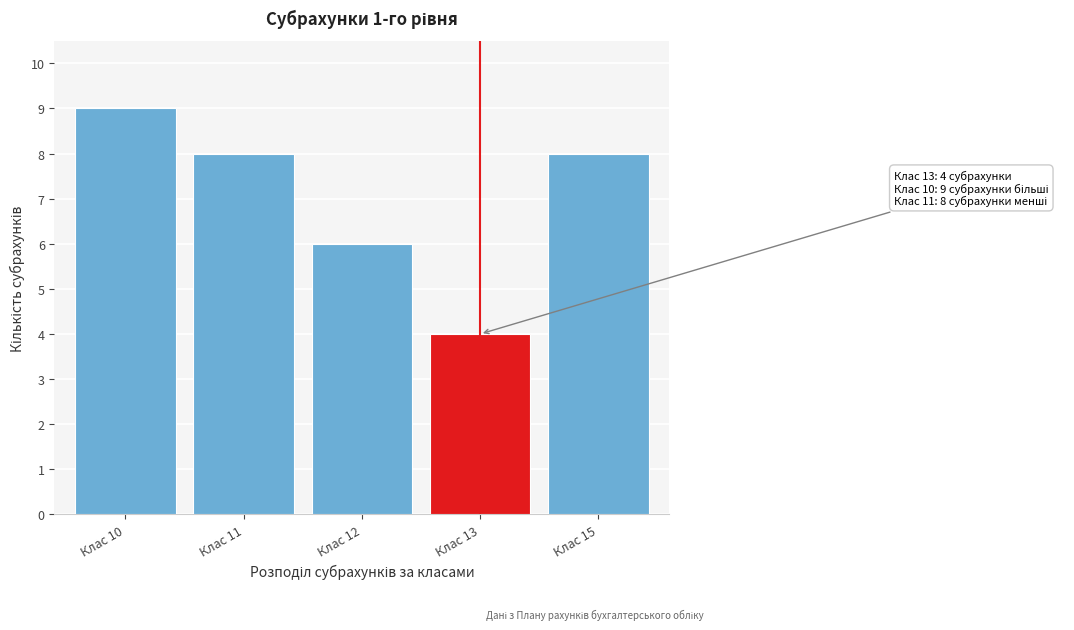

Reading left to right, what are all the values shown in this chart?

Клас 10=9	Клас 11=8	Клас 12=6	Клас 13=4	Клас 15=8